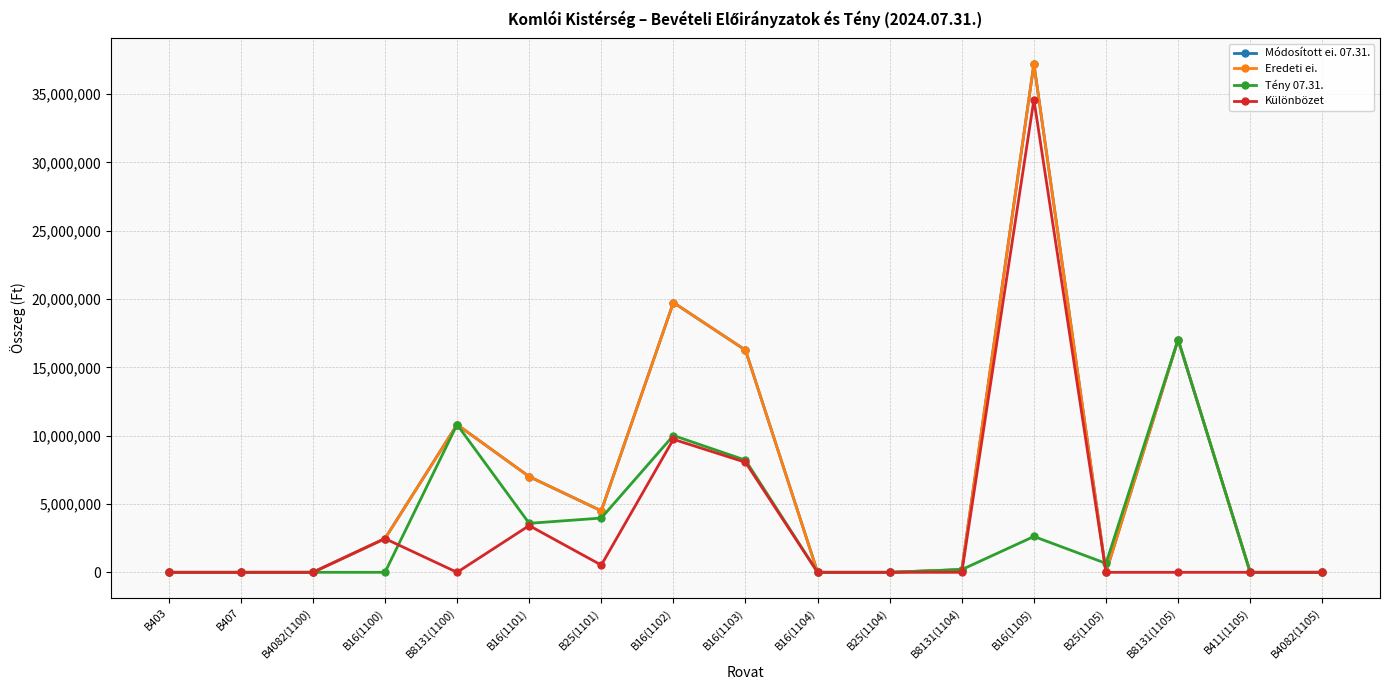

Reading left to right, what are all the values shown in this chart?

Módosított ei. 07.31.: B403=0	B407=0	B4082(1100)=1500	B16(1100)=2468000	B8131(1100)=10810958	B16(1101)=7005263	B25(1101)=4500000	B16(1102)=19746500	B16(1103)=16258950	B16(1104)=0	B25(1104)=0	B8131(1104)=199713	B16(1105)=37214812	B25(1105)=0	B8131(1105)=17033910	B411(1105)=0	B4082(1105)=800
Eredeti ei.: B403=0	B407=0	B4082(1100)=1500	B16(1100)=2468000	B8131(1100)=10810958	B16(1101)=7005263	B25(1101)=4500000	B16(1102)=19746500	B16(1103)=16258950	B16(1104)=0	B25(1104)=0	B8131(1104)=199713	B16(1105)=37214812	B25(1105)=0	B8131(1105)=17033910	B411(1105)=0	B4082(1105)=800
Tény 07.31.: B403=0	B407=0	B4082(1100)=1087	B16(1100)=0	B8131(1100)=10810958	B16(1101)=3585473	B25(1101)=3970487	B16(1102)=10012683	B16(1103)=8206309	B16(1104)=0	B25(1104)=0	B8131(1104)=199713	B16(1105)=2622748	B25(1105)=654581	B8131(1105)=17033910	B411(1105)=300	B4082(1105)=0
Különbözet: B403=0	B407=0	B4082(1100)=413	B16(1100)=2468000	B8131(1100)=0	B16(1101)=3419790	B25(1101)=529513	B16(1102)=9733817	B16(1103)=8052641	B16(1104)=0	B25(1104)=0	B8131(1104)=0	B16(1105)=34592064	B25(1105)=0	B8131(1105)=0	B411(1105)=0	B4082(1105)=500